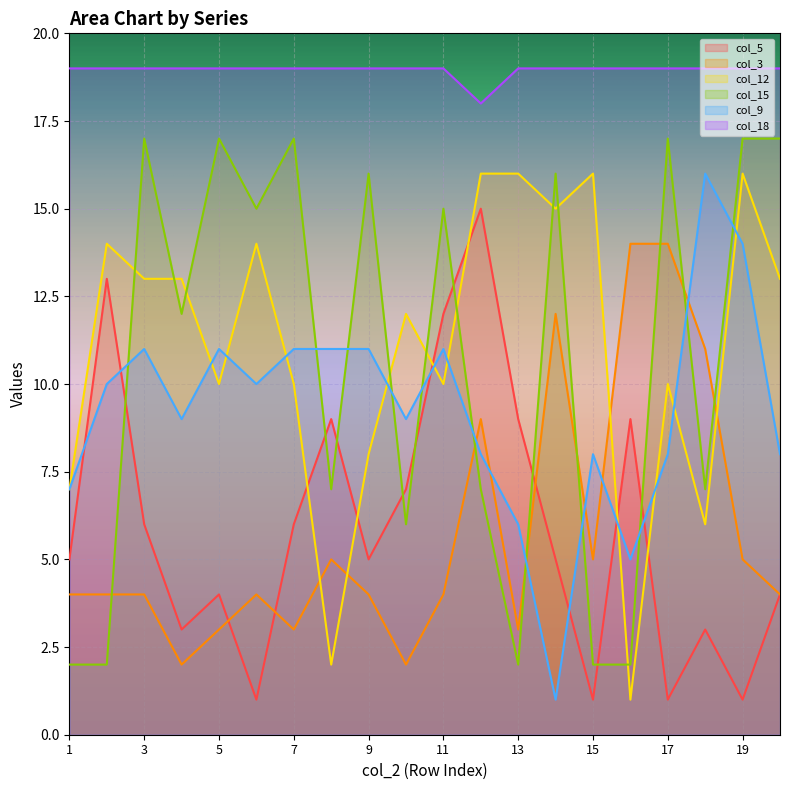

True or false: col_18 has a value of 34 at 3.

False